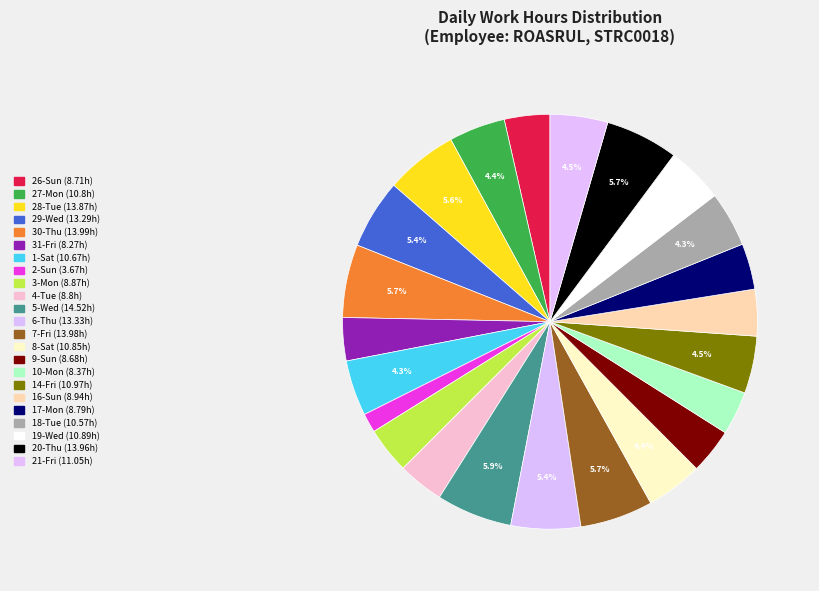

To the nearest percent, what is the combined percentage of 27-Mon and 31-Fri?

8%